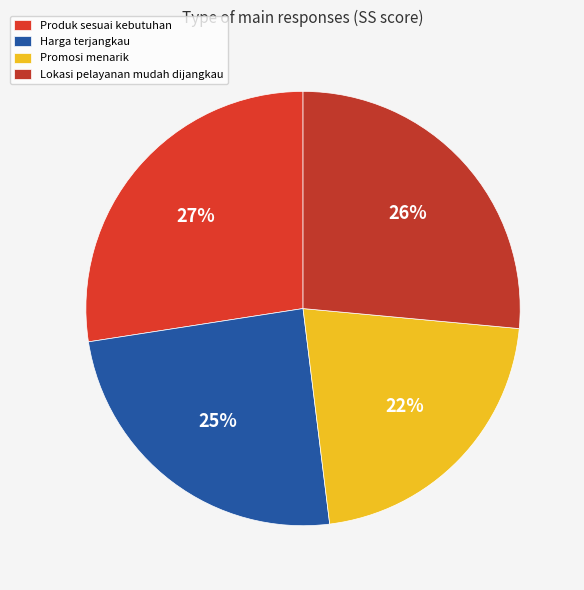

Rank the categories by value from lowest to highest.

Promosi menarik, Harga terjangkau, Lokasi pelayanan mudah dijangkau, Produk sesuai kebutuhan